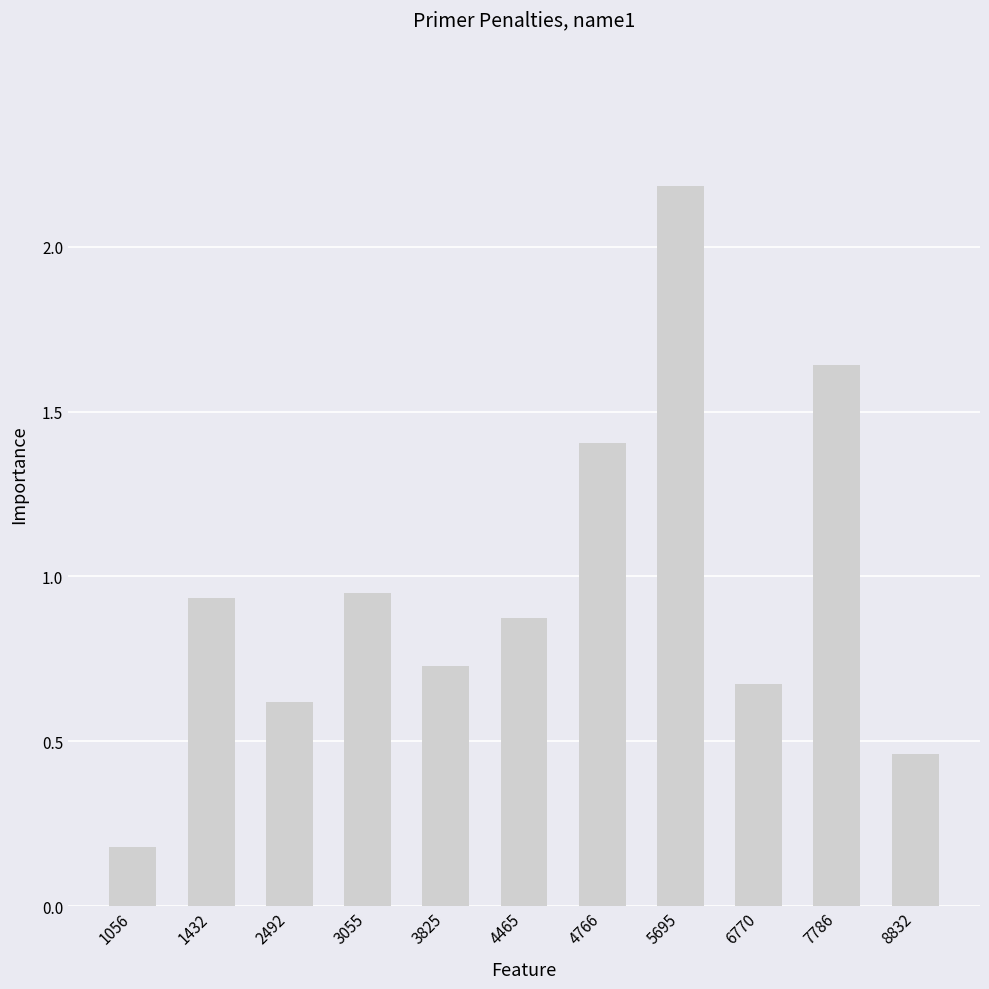

What is the difference between the second highest and minimum values?

1.5